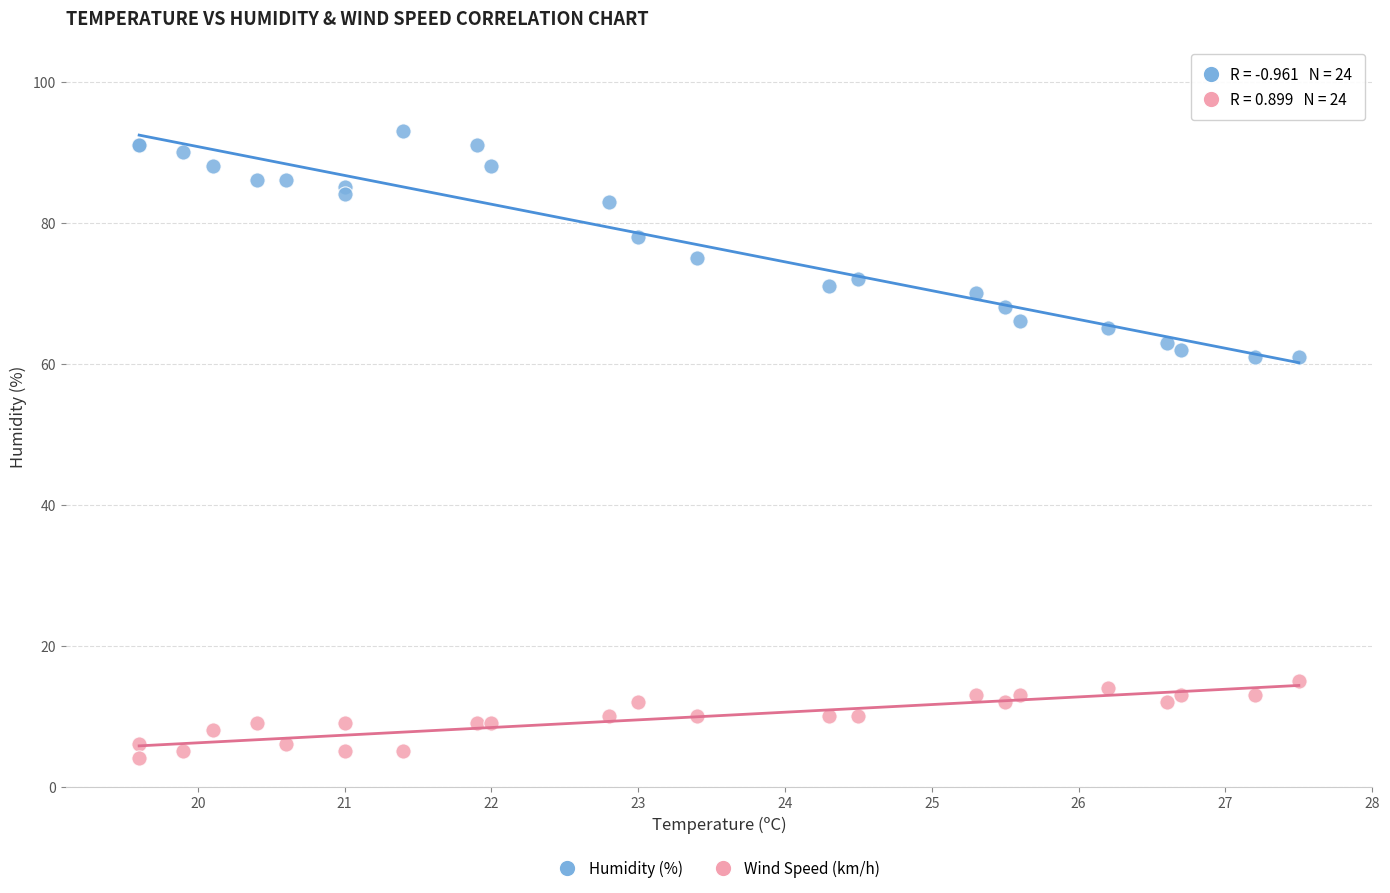

Which series contains the highest Y value?

Humidity (%)